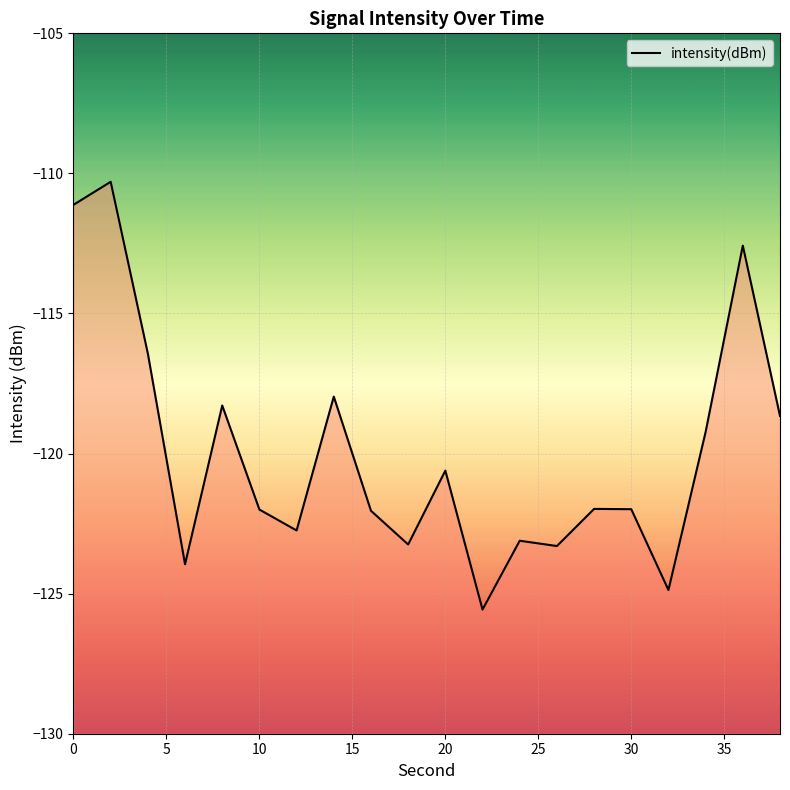

What is the difference between the values at 30 and 0?

10.9